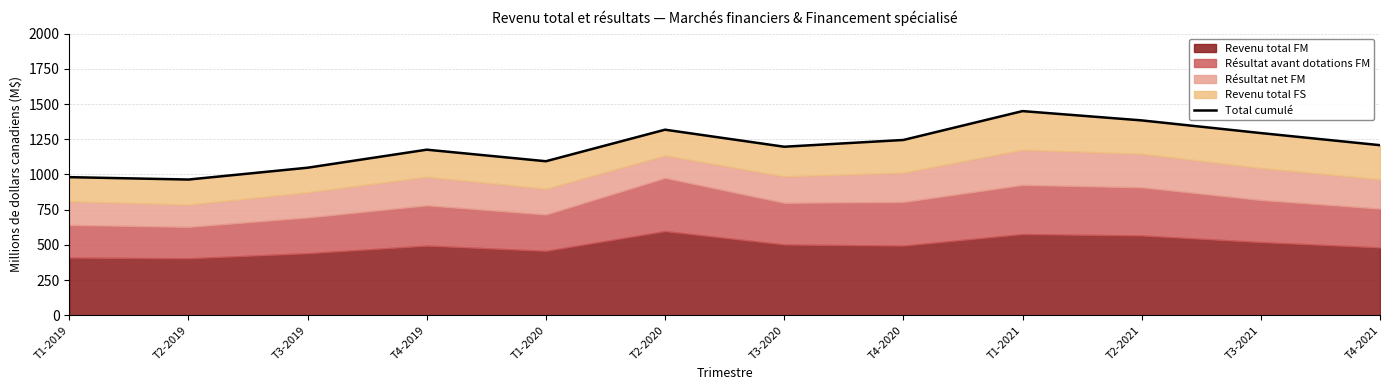

Does the chart have visible grid lines?

Yes